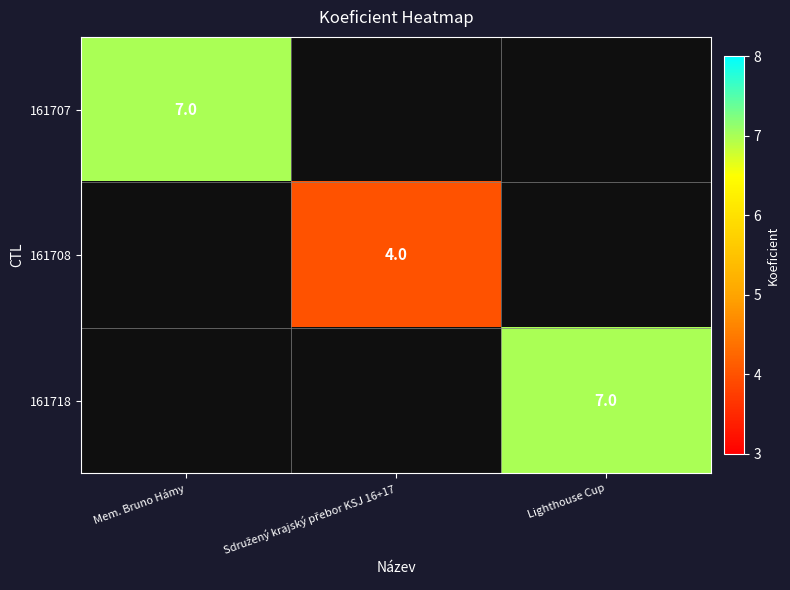

At which category does the chart reach its minimum across all series?

Sdružený krajský přebor KSJ 16+17